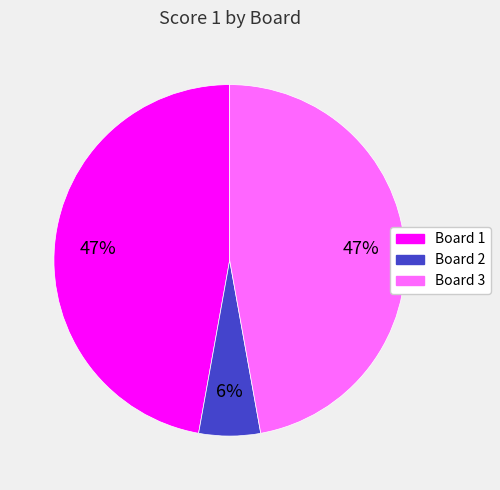

To the nearest percent, what percentage of the pie is Board 2?

6%